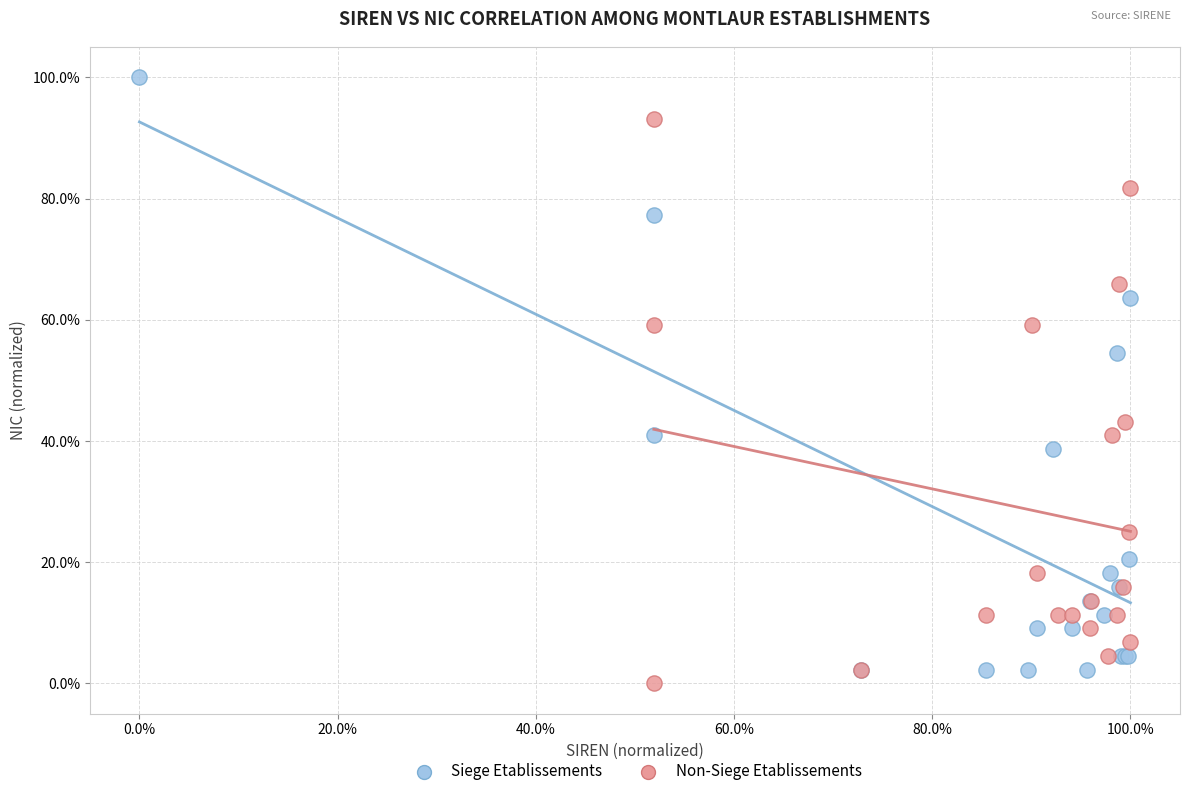

Which series reaches the maximum Y coordinate?

Siege Etablissements